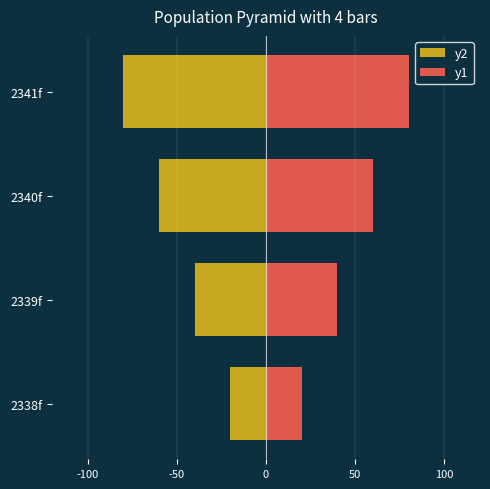

Reading right to left, extract all data points from this chart.

y2: -80	-60	-40	-20
y1: 80	60	40	20